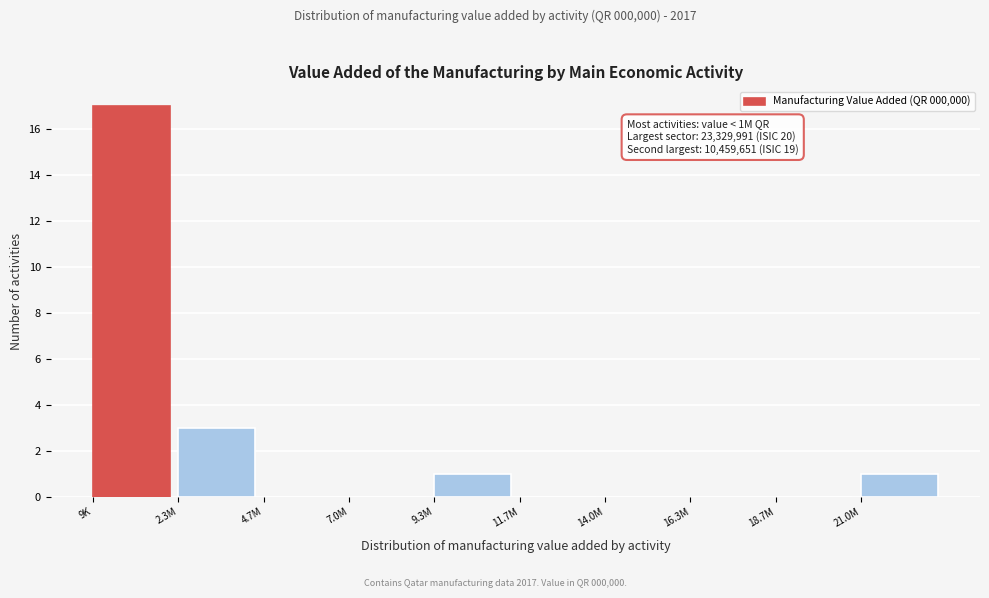

Reading left to right, extract all data points from this chart.

9K=17	2.3M=3	4.7M=0	7.0M=0	9.3M=1	11.7M=0	14.0M=0	16.3M=0	18.7M=0	21.0M=1